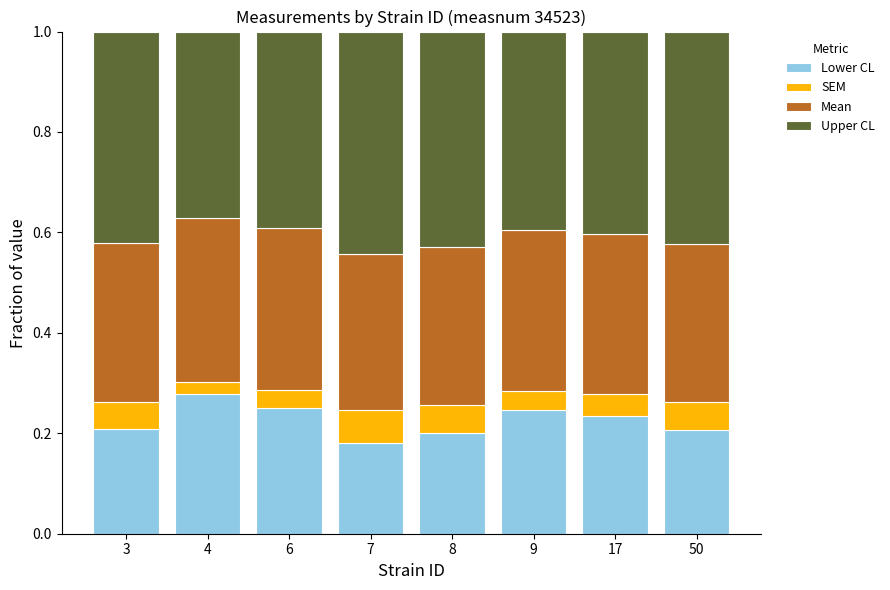

True or false: Lower CL has a value of 0.3 at 7.

False